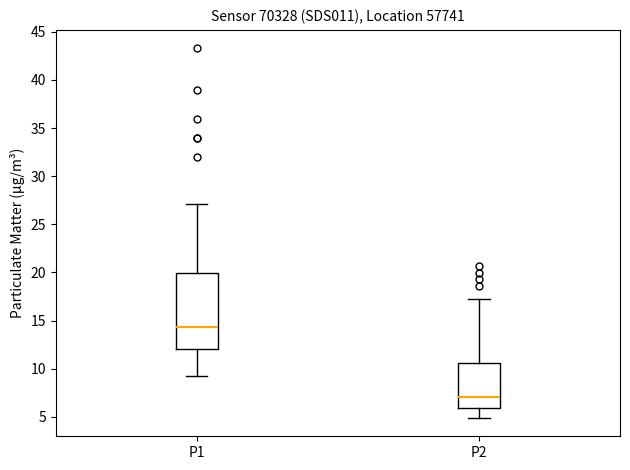

Reading left to right, read every box against the y-axis: the position of its median line, the range the box covers, and the ends of its whiskers. The values are not printed on the chart, so give them approximately, as read against the axis.

P1: median 14.5, box 12.0 to 20.0, whiskers 9.0 to 27.0
P2: median 7.0, box 6.0 to 10.5, whiskers 5.0 to 17.5